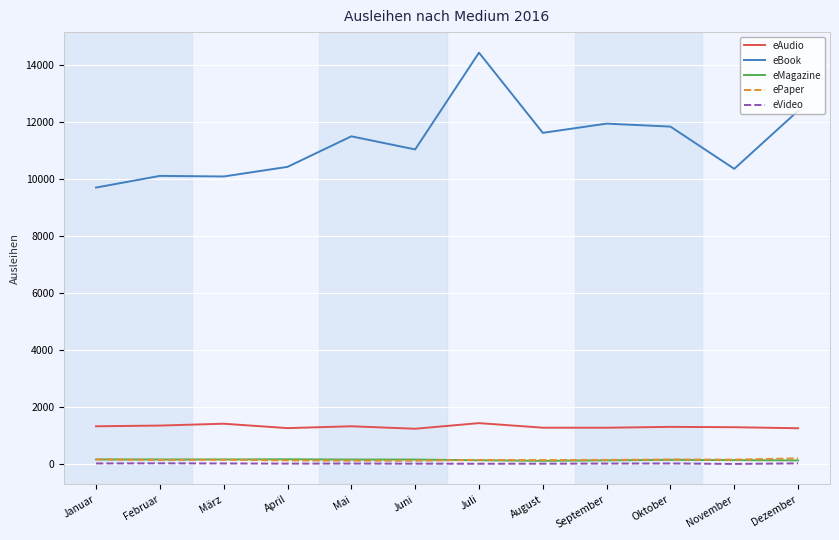

The value of eAudio at September is 696. True or false?

False